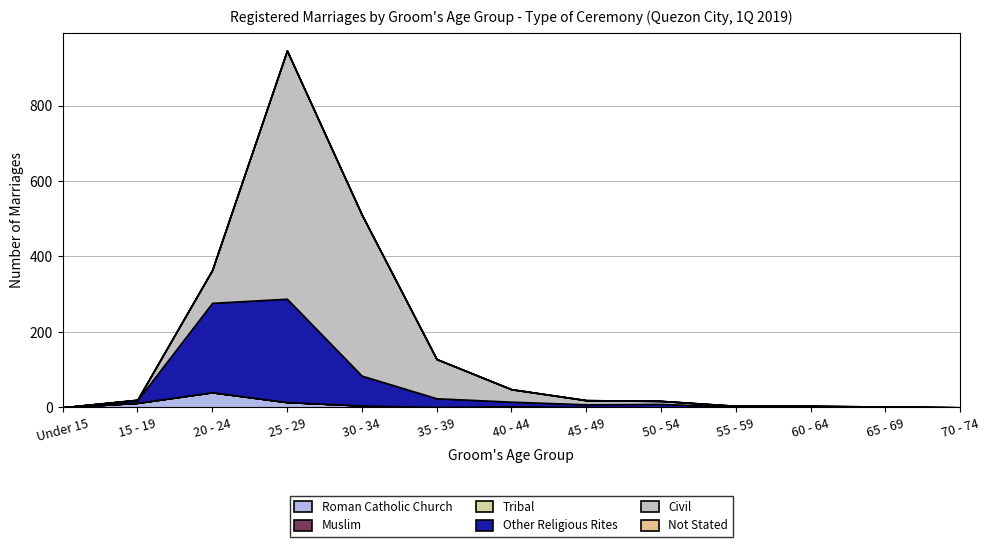

Reading left to right, extract all data points from this chart.

Roman Catholic Church: 0	12	40	14	5	1	3	1	0	1	0	0	0
Muslim: 0	0	0	0	0	0	0	0	0	0	0	0	0
Tribal: 0	0	0	0	0	0	0	0	0	0	0	0	0
Other Religious Rites: 0	7	237	274	79	23	12	7	9	1	2	2	0
Civil: 0	1	87	658	427	104	33	11	8	2	2	0	0
Not Stated: 0	0	0	0	0	0	0	0	0	0	0	0	0